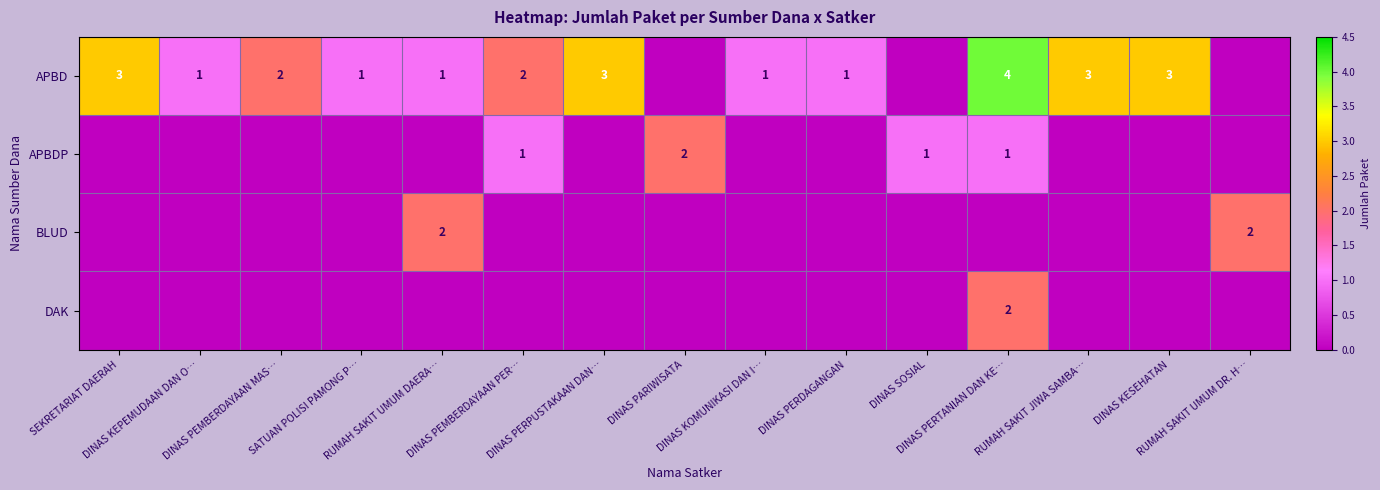

How many values in the DAK series exceed 0?

1